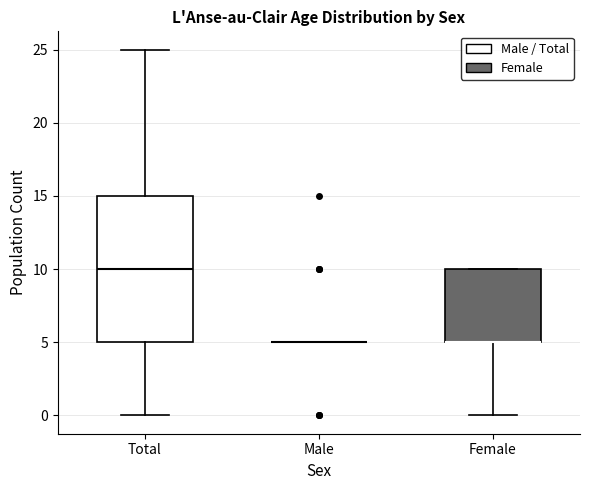

Comparing the boxes themselves (not the whiskers), which one is the tallest?

Total